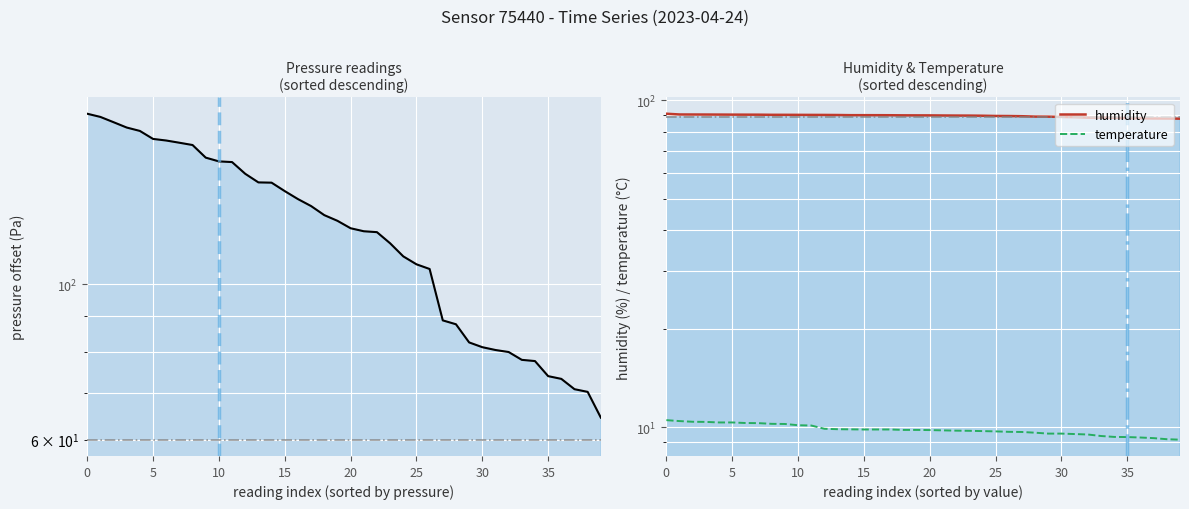

True or false: humidity and temperature cross at least once.

False